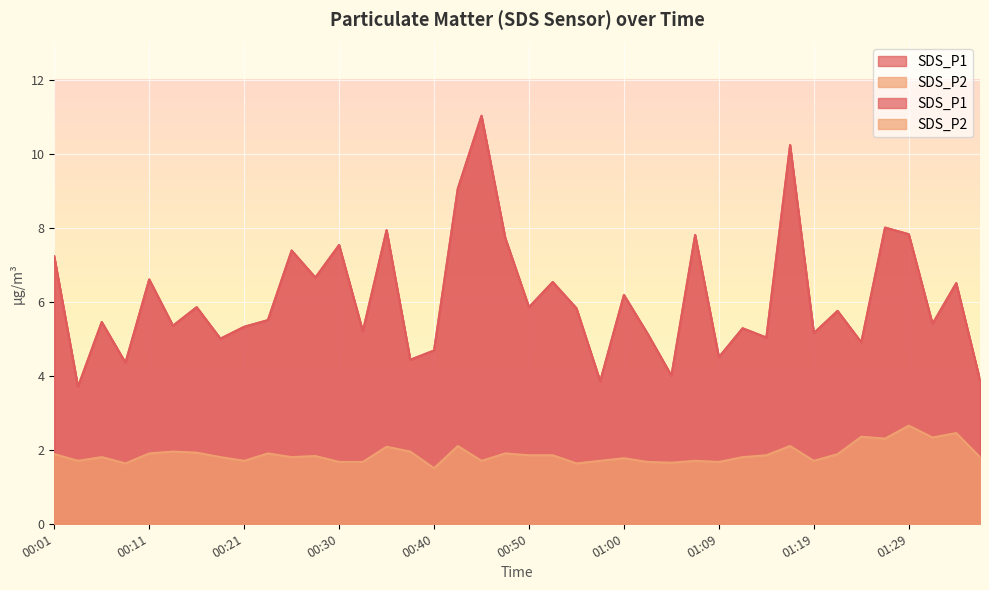

Rank the series by their maximum value, from highest to lowest.

SDS_P1, SDS_P2